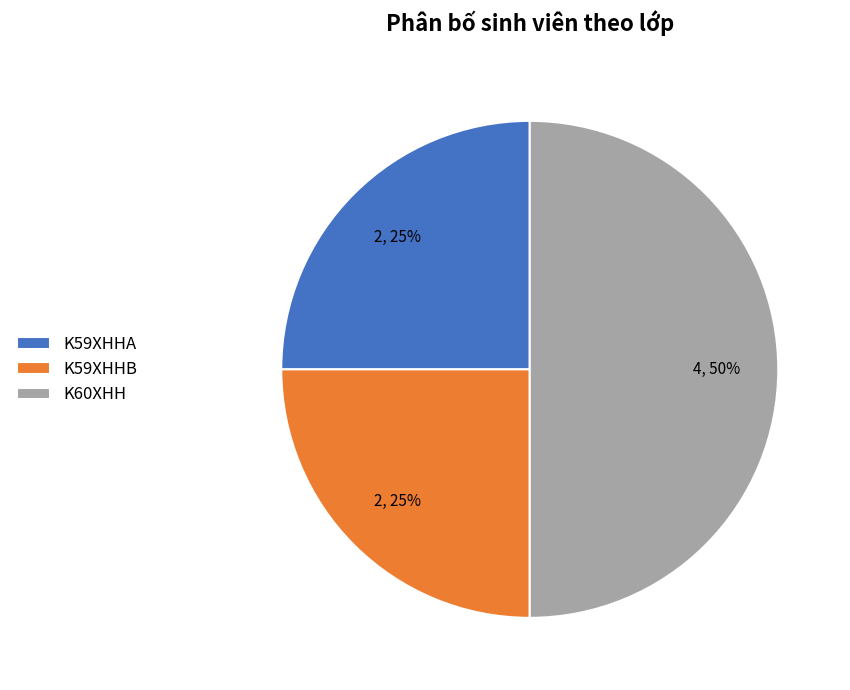

What is the largest slice in the pie chart?

K60XHH